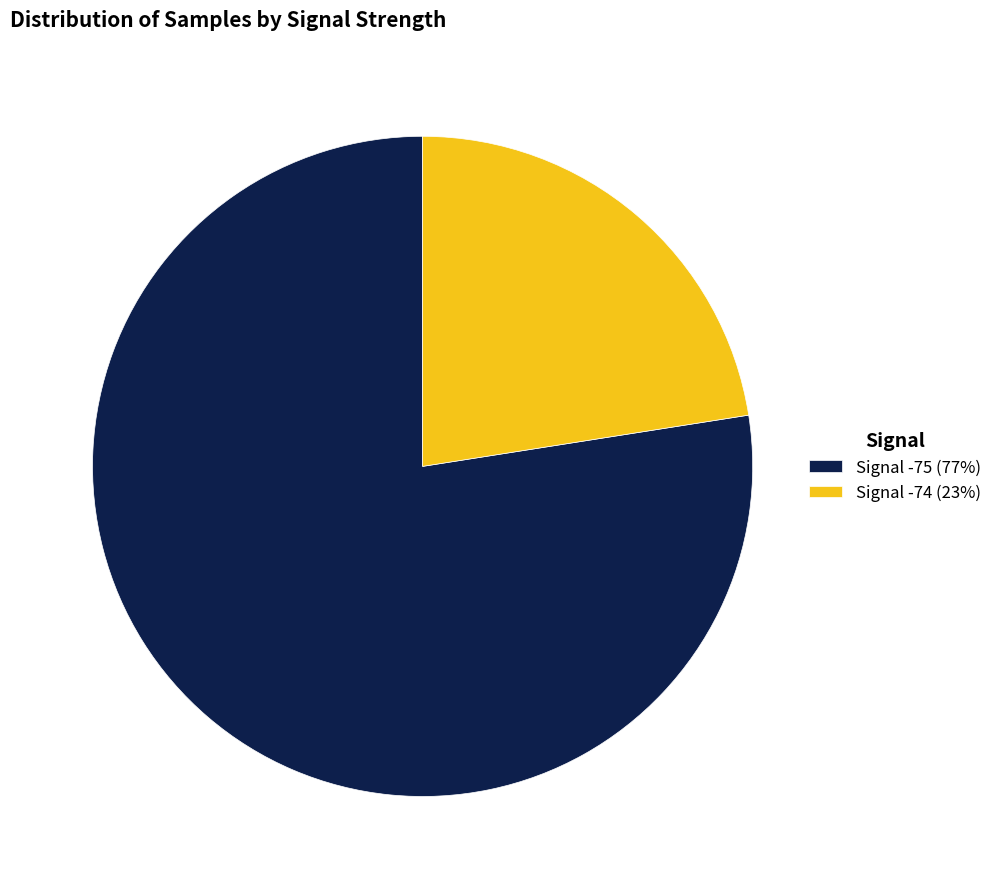

Is it true that Signal -75 (77%) is 87% of the pie?

False